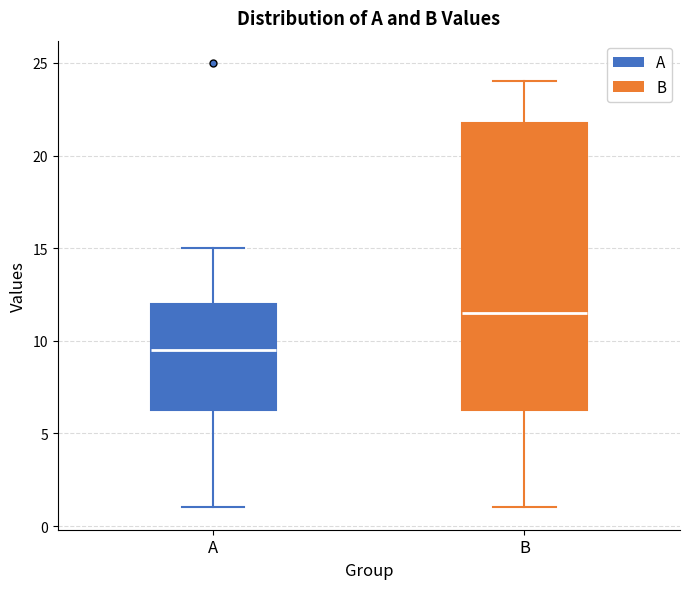

Which box has the lowest median line?

A